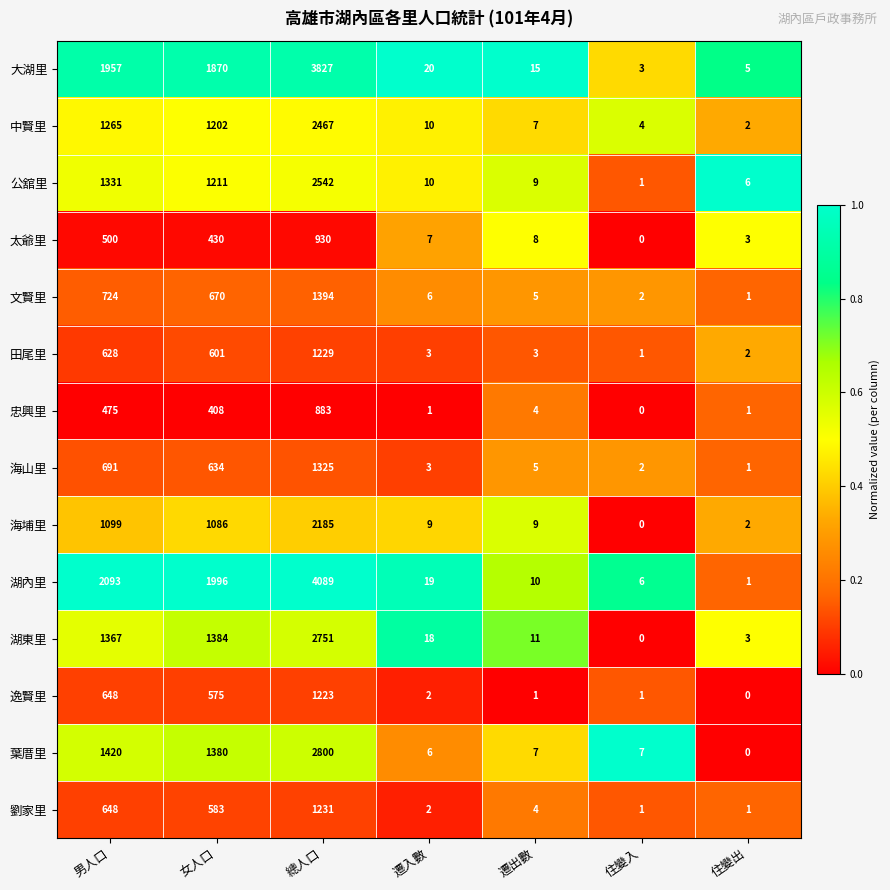

The value of 忠興里 at 總人口 is 468. True or false?

False